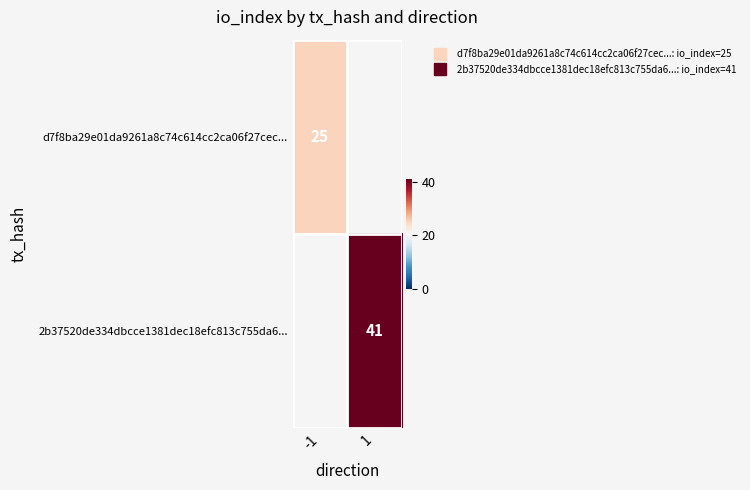

What is the lowest value of the d7f8ba29e01da9261a8c74c614cc2ca06f27cec... series?

25.0